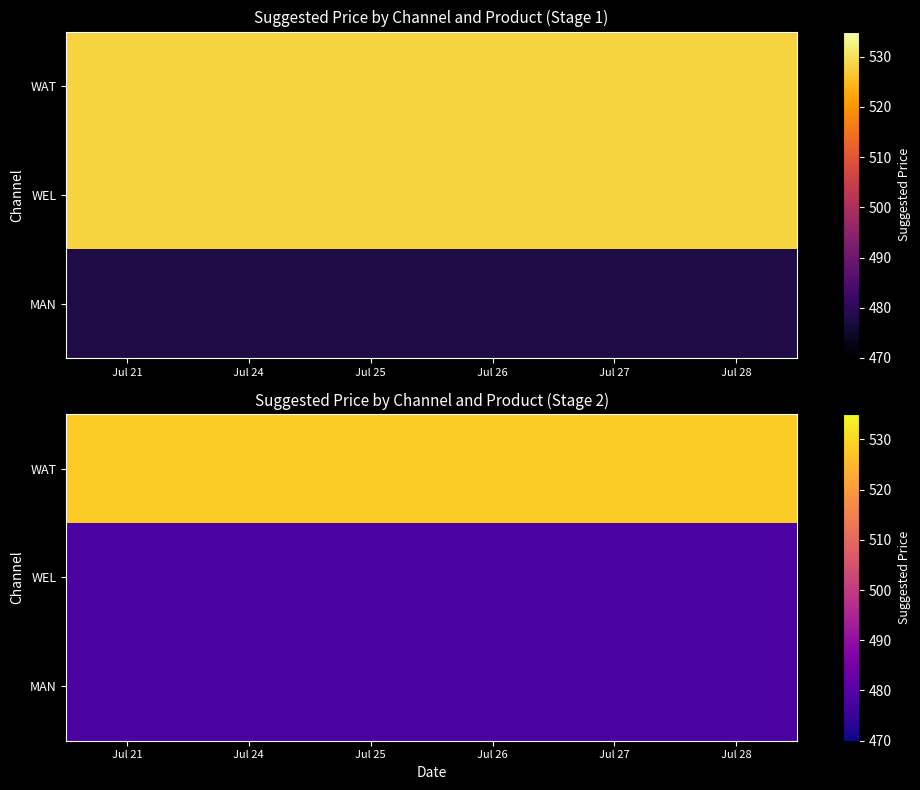

Between Jul 24 and Jul 28, which is larger?

Jul 24